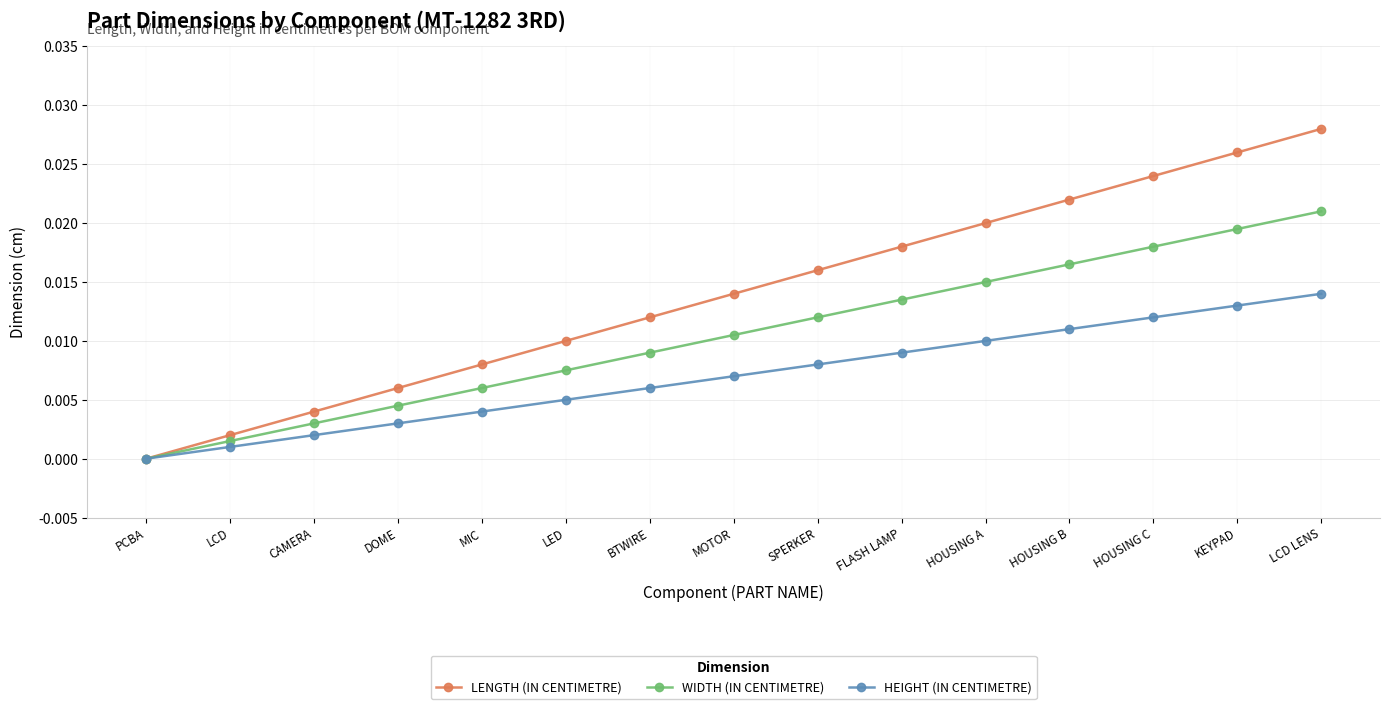

Which has a higher value, LCD or LED?

LED